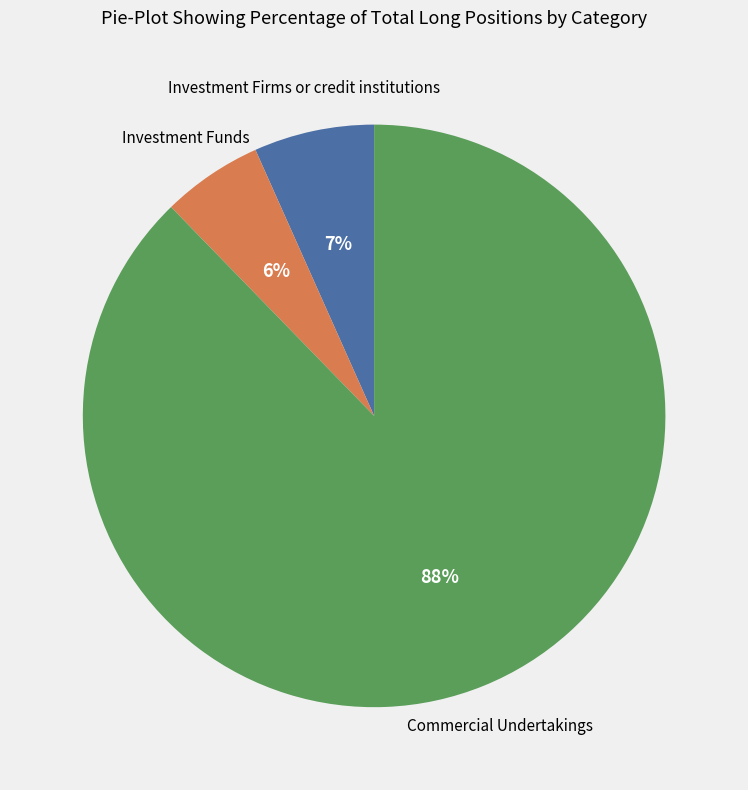

Is there any slice that represents more than half of the pie?

Yes